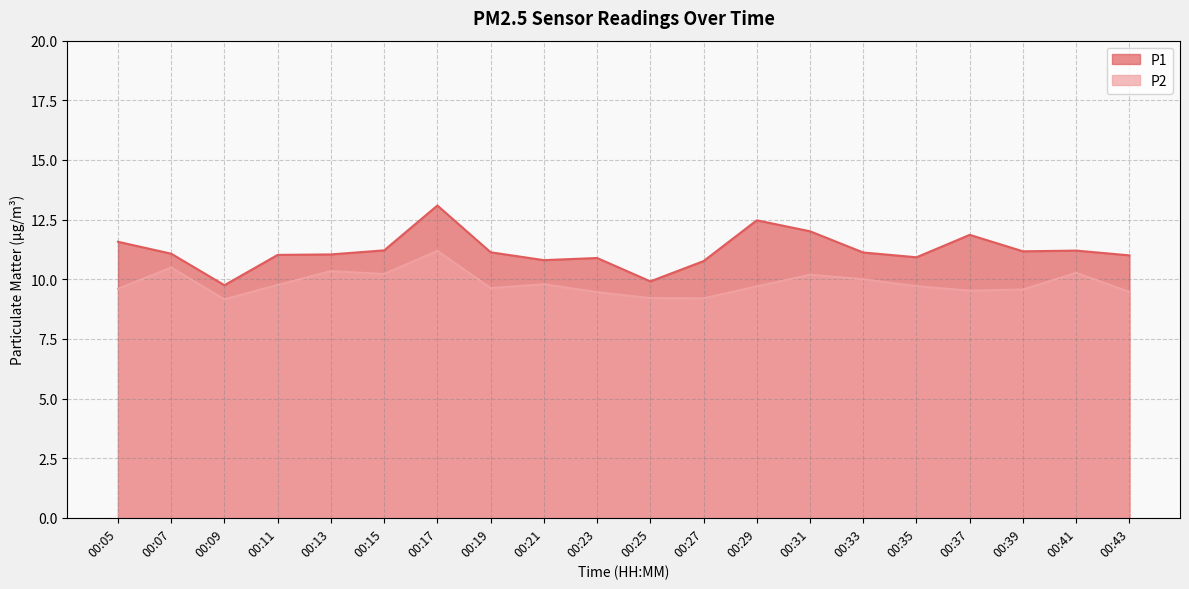

At which label does P2 reach its minimum?

00:09